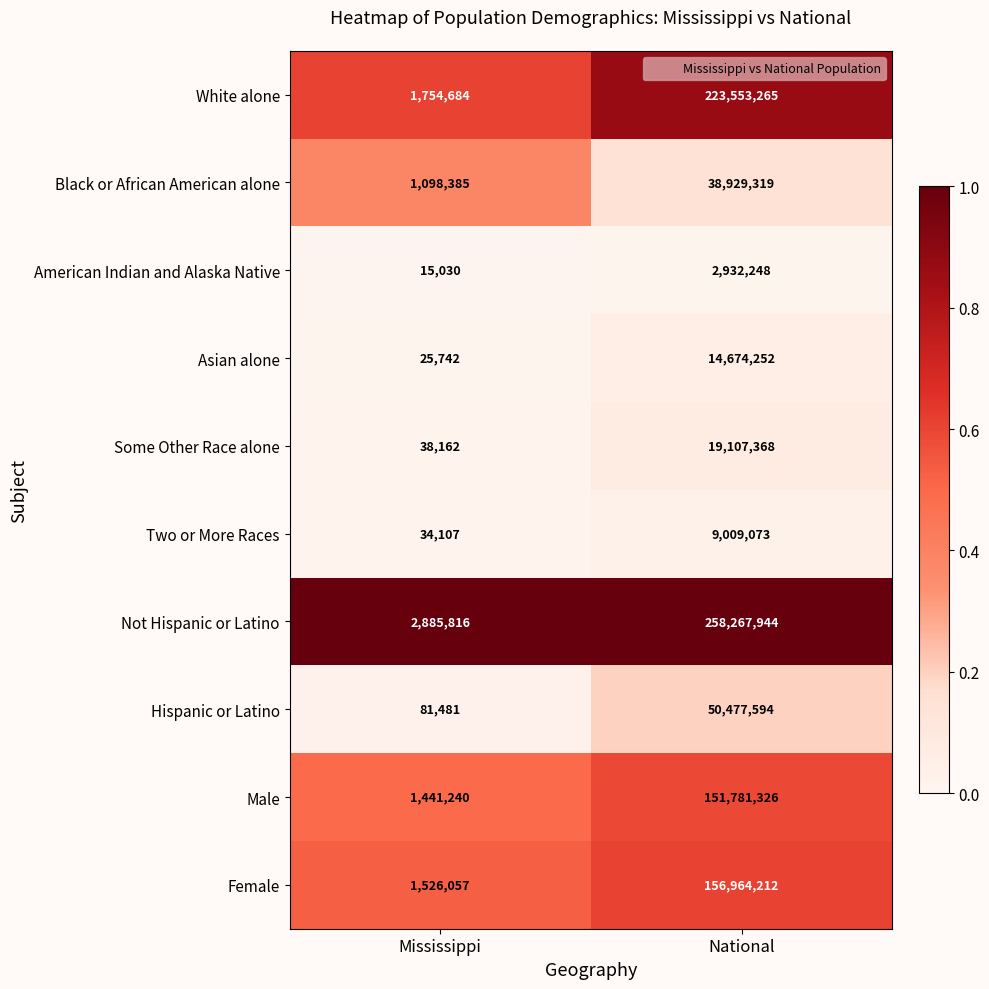

The value of Female at National is 156964212. True or false?

True